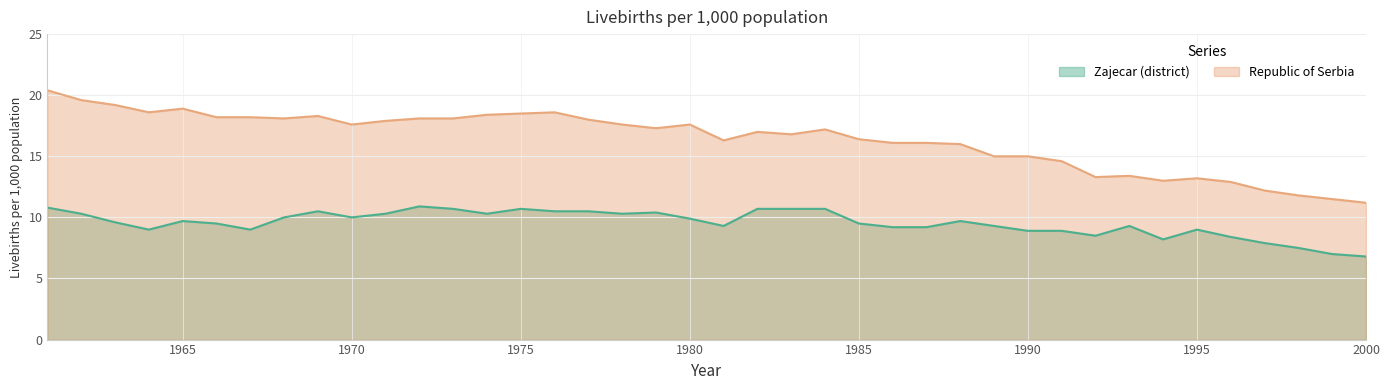

Which series has the largest total across all categories?

Republic of Serbia